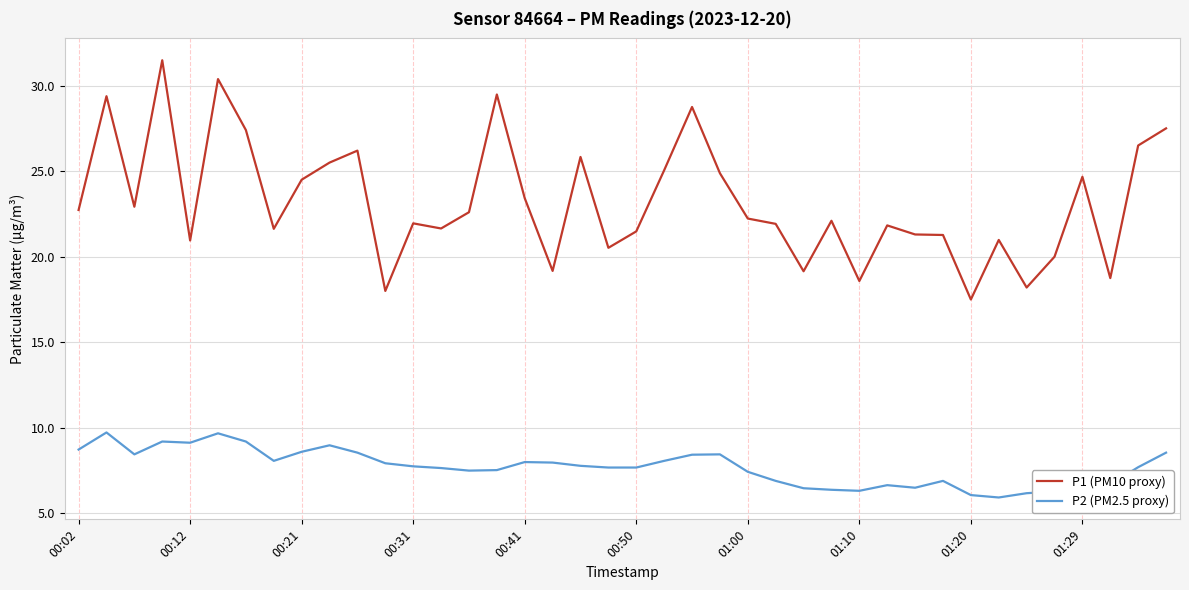

True or false: P1 (PM10 proxy) and P2 (PM2.5 proxy) intersect in this chart.

False